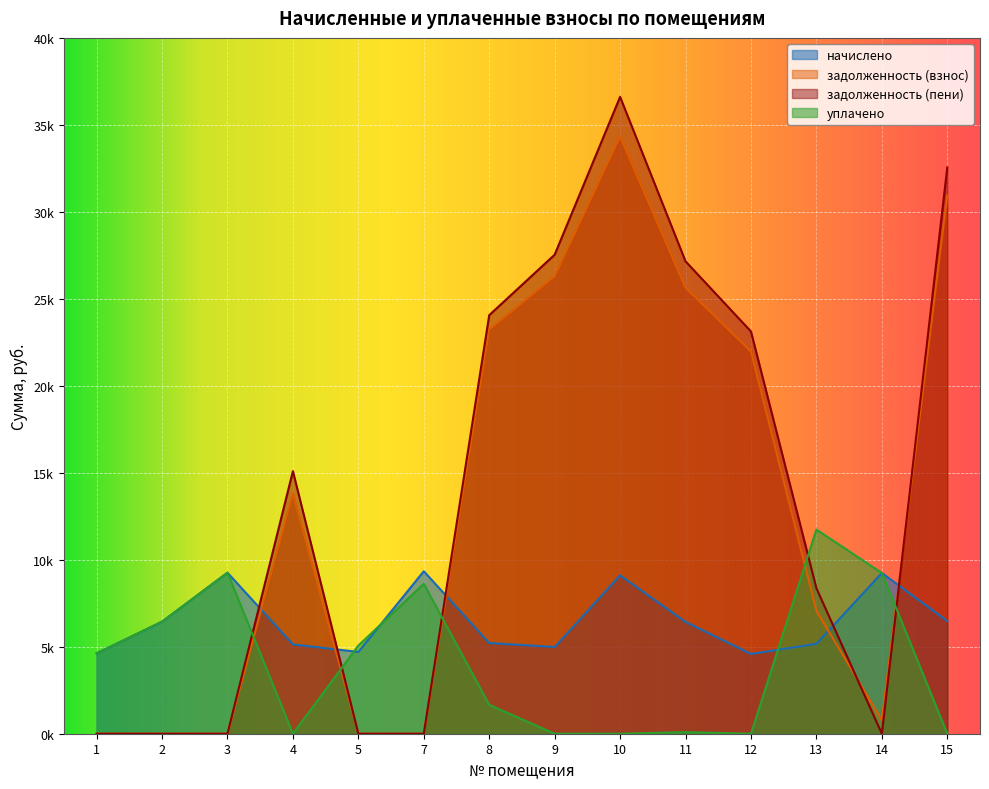

True or false: задолженность (пени) has more than 2 points higher than both neighbors.

False